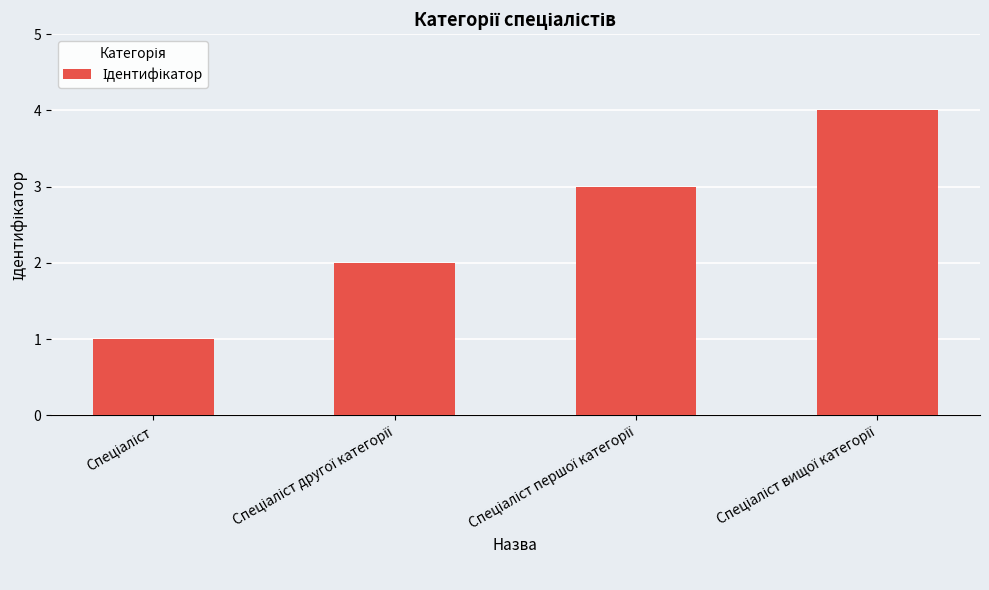

What is the difference between the maximum and minimum values?

3